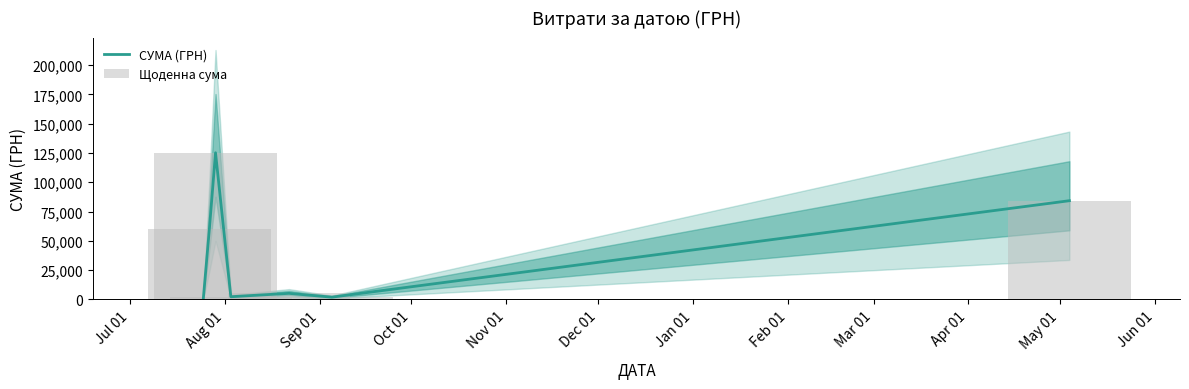

What is the difference between the second highest and minimum values in the Щоденна сума series?

83889.4